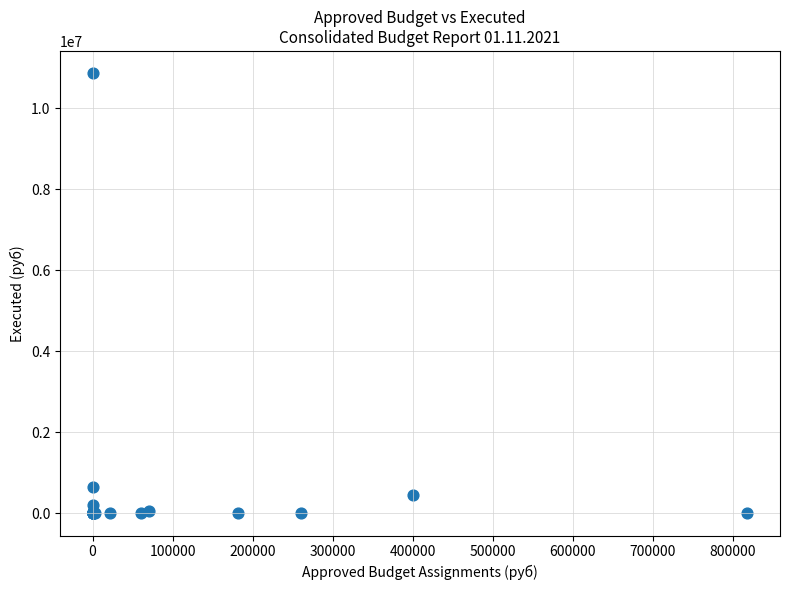

What Y value in the scatter plot is closest to 5437231?

645439.5